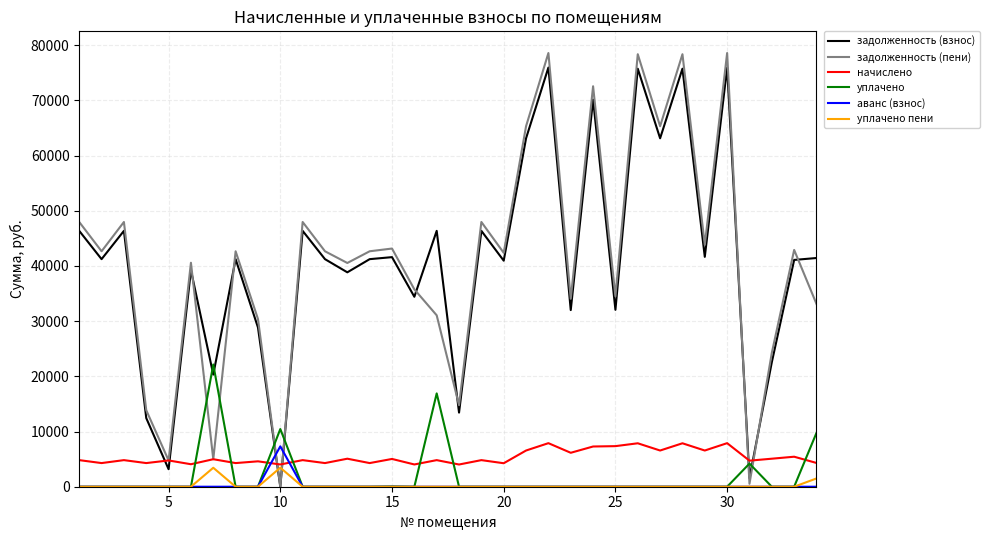

What are all the series names shown in the legend?

задолженность (взнос), задолженность (пени), начислено, уплачено, аванс (взнос), уплачено пени